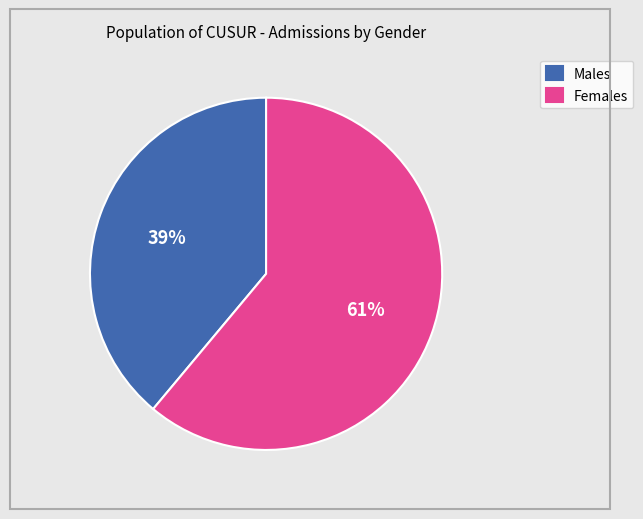

To the nearest percent, what percentage of the pie is Males?

39%